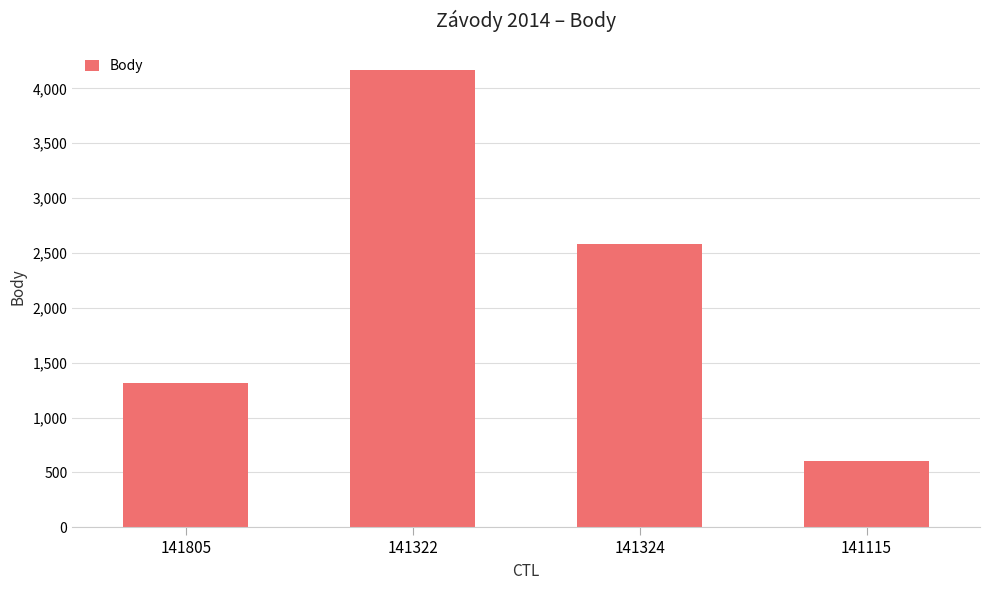

Rank the categories by value from lowest to highest.

141115, 141805, 141324, 141322